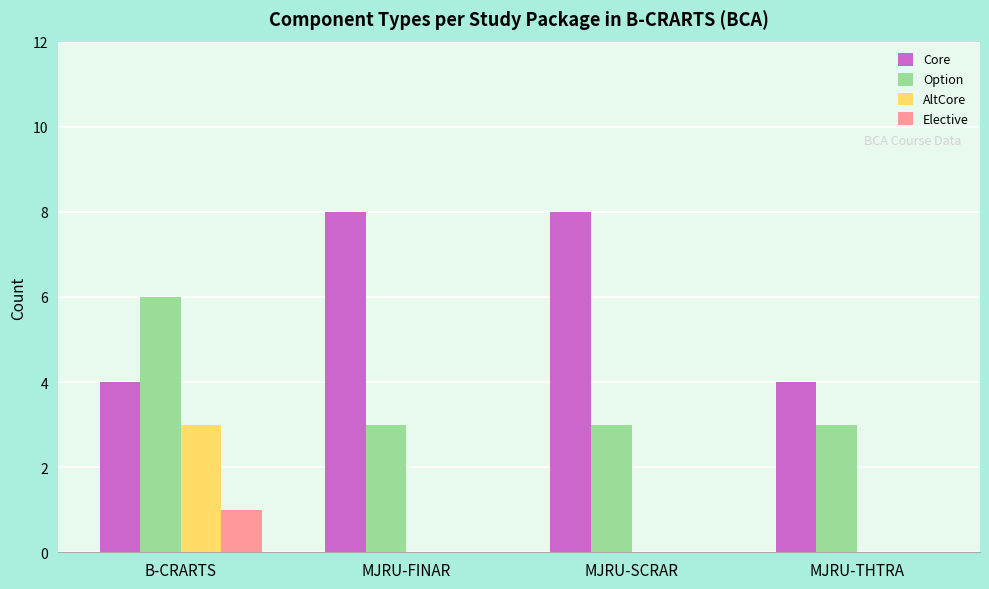

What are all the series names shown in the legend?

Core, Option, AltCore, Elective